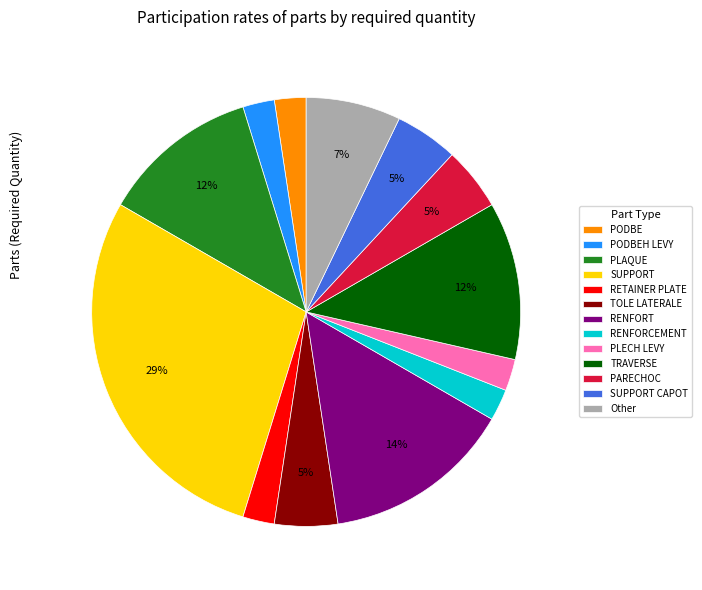

To the nearest percent, what is the average slice percentage?

8%